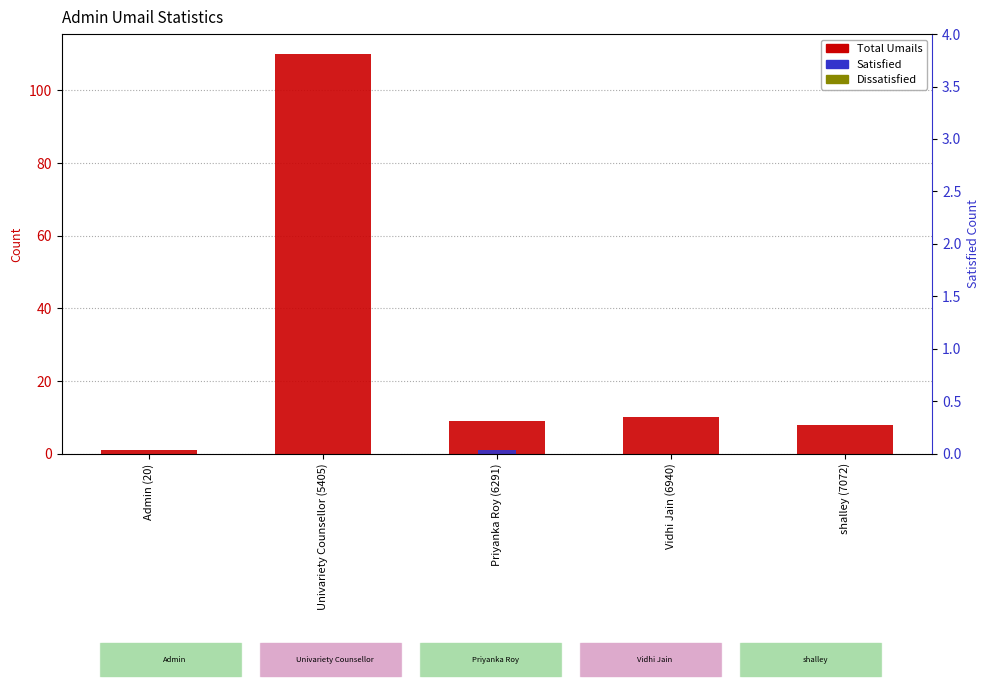

Between shalley (7072) and Univariety Counsellor (5405), which is larger?

Univariety Counsellor (5405)